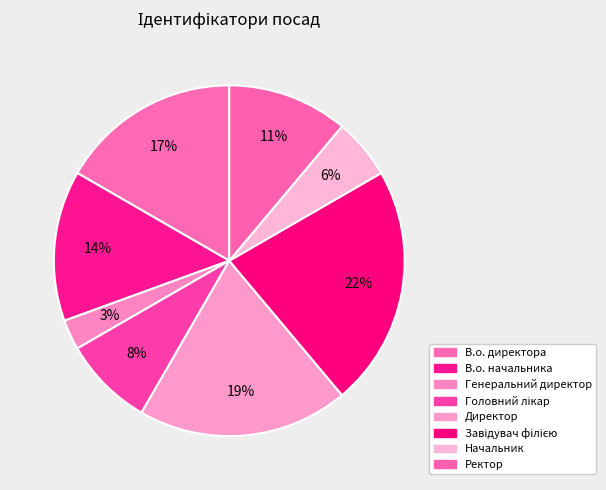

Count the number of slices in the pie.

8